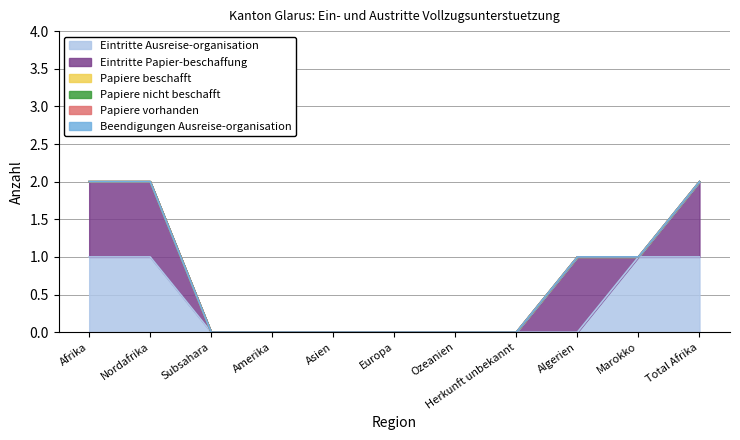

The value of Papiere nicht beschafft at Europa is 0. True or false?

True